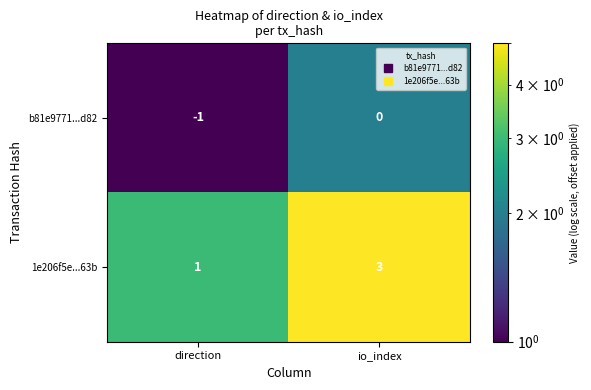

The 1e206f5e...63b series shows 3 at io_index. True or false?

True